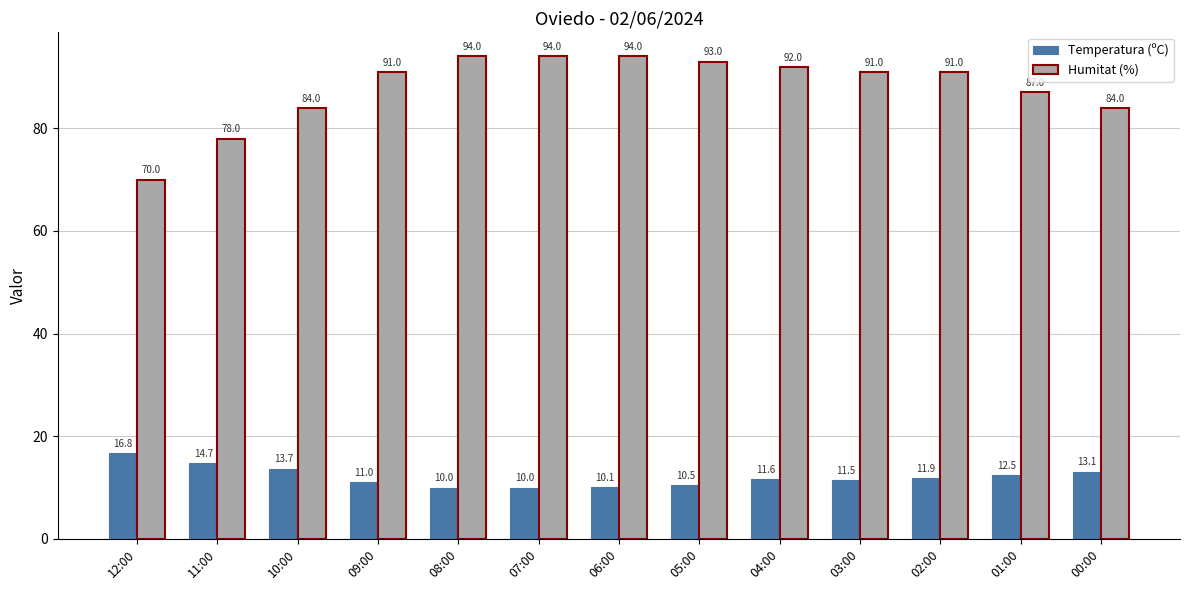

How many groups of bars are there?

13